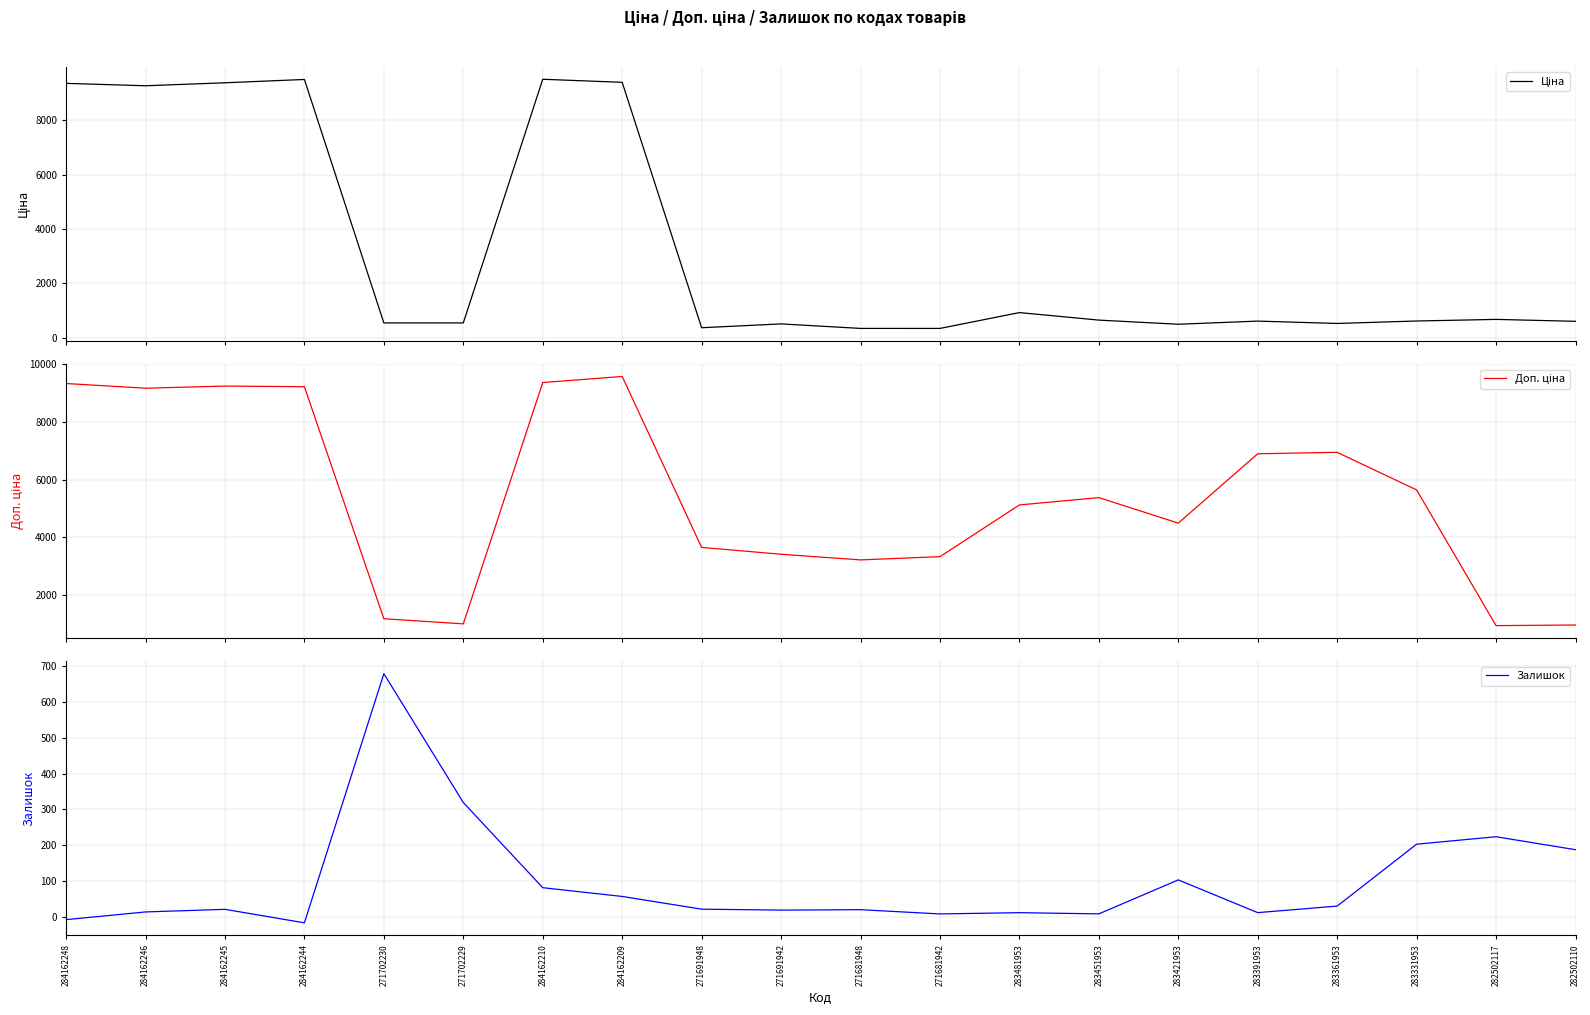

Reading left to right, extract all data points from this chart.

Ціна: 9359.7	9271.2	9380.7	9502.7	545.5	545.5	9510.5	9397.4	368.8	509.9	343.6	343.3	925.9	649.2	496.8	612.7	526.2	616.5	675.6	605.3
Доп. ціна: 9326.3	9163.9	9237.7	9215.9	1179.6	1002.5	9359.9	9570.6	3650.1	3412.9	3217.6	3329.3	5120.5	5374.9	4491.7	6893.0	6943.3	5640.8	941.1	963.0
Залишок: -7.8	13.7	21.0	-16.7	678.7	319.1	81.3	56.9	21.5	18.8	20.0	8.1	11.7	8.3	103.1	11.8	30.0	202.8	223.6	187.4